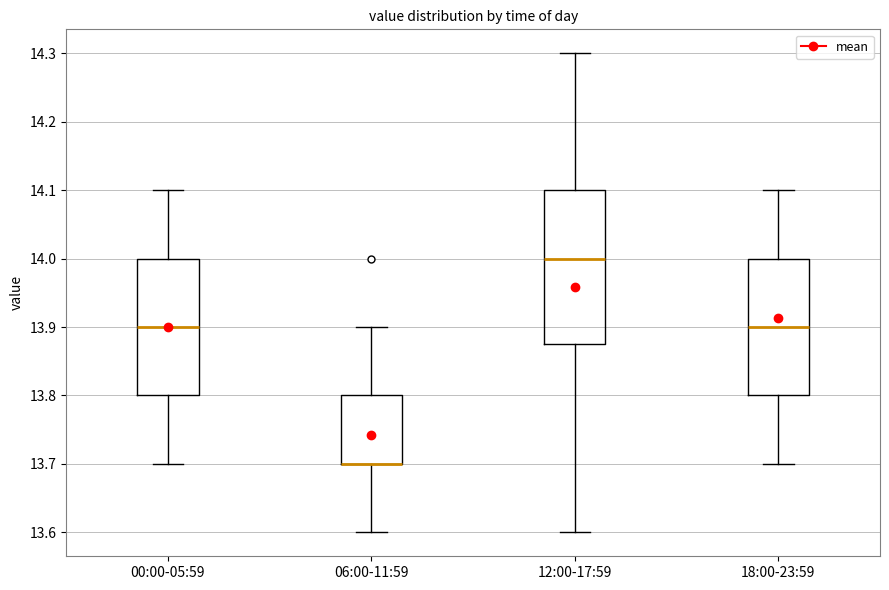

Which box is the tallest, from its lower edge to its upper edge?

12:00-17:59